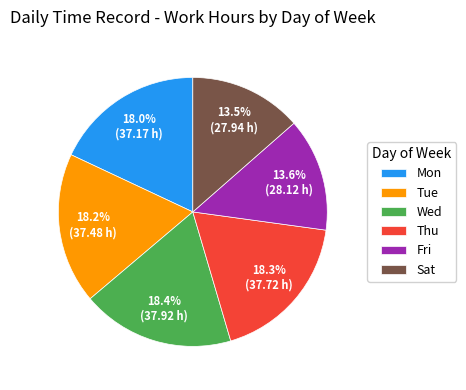

What percentage is the Thu slice, to the nearest percent?

18%